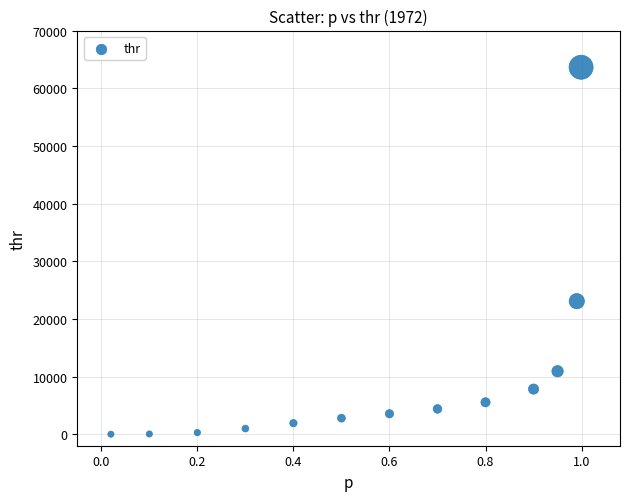

What is the range of X values (max minus min)?

1.0